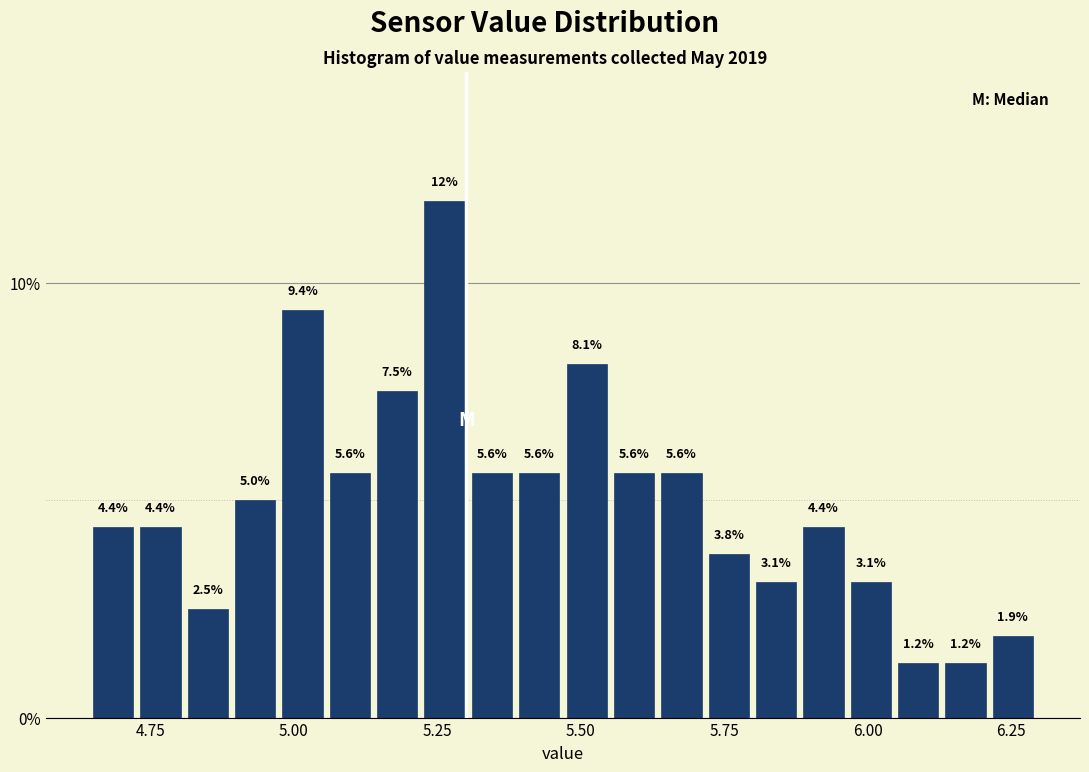

Read against the x-axis, roughly where is the centre of the tallest bar?

5.25